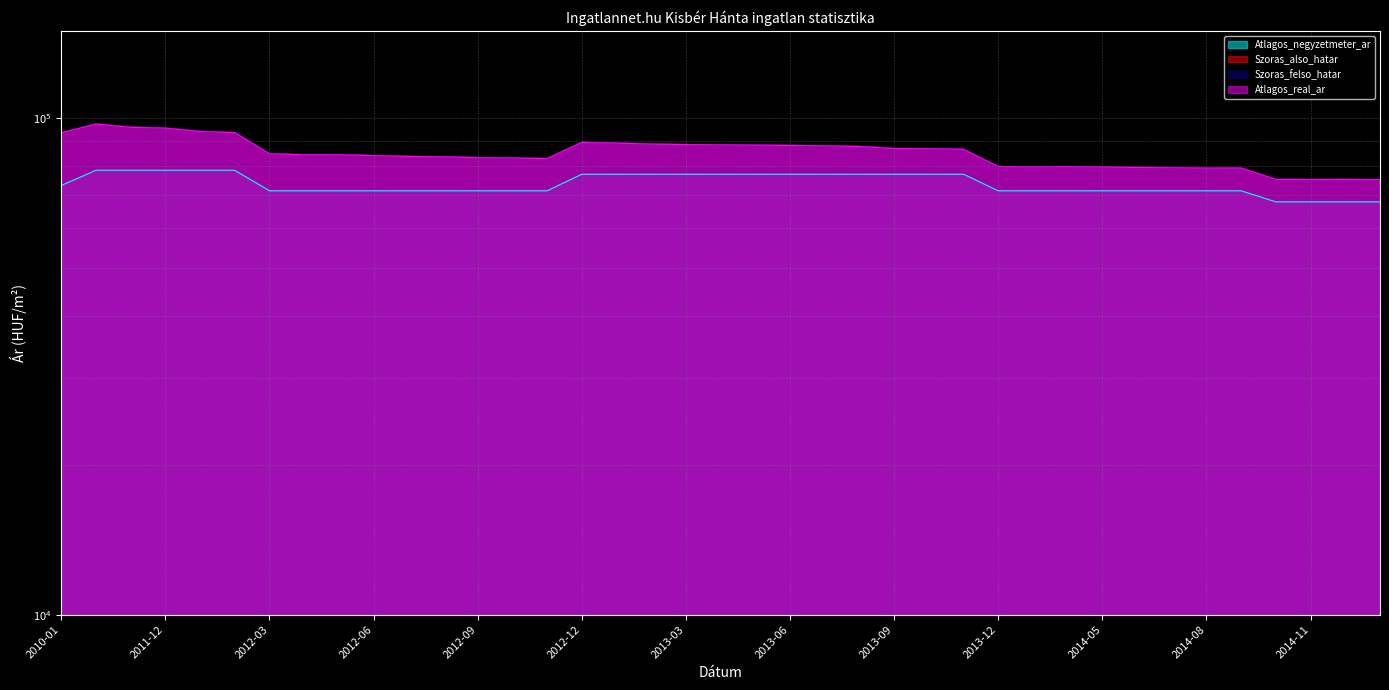

List the labels in order of Atlagos_negyzetmeter_ar value, largest first.

2011-05, 2011-11, 2011-12, 2012-01, 2012-02, 2012-12, 2013-01, 2013-02, 2013-03, 2013-04, 2013-05, 2013-06, 2013-07, 2013-08, 2013-09, 2013-10, 2013-11, 2010-01, 2012-03, 2012-04, 2012-05, 2012-06, 2012-07, 2012-08, 2012-09, 2012-10, 2012-11, 2013-12, 2014-01, 2014-04, 2014-05, 2014-06, 2014-07, 2014-08, 2014-09, 2014-10, 2014-11, 2014-12, 2015-01